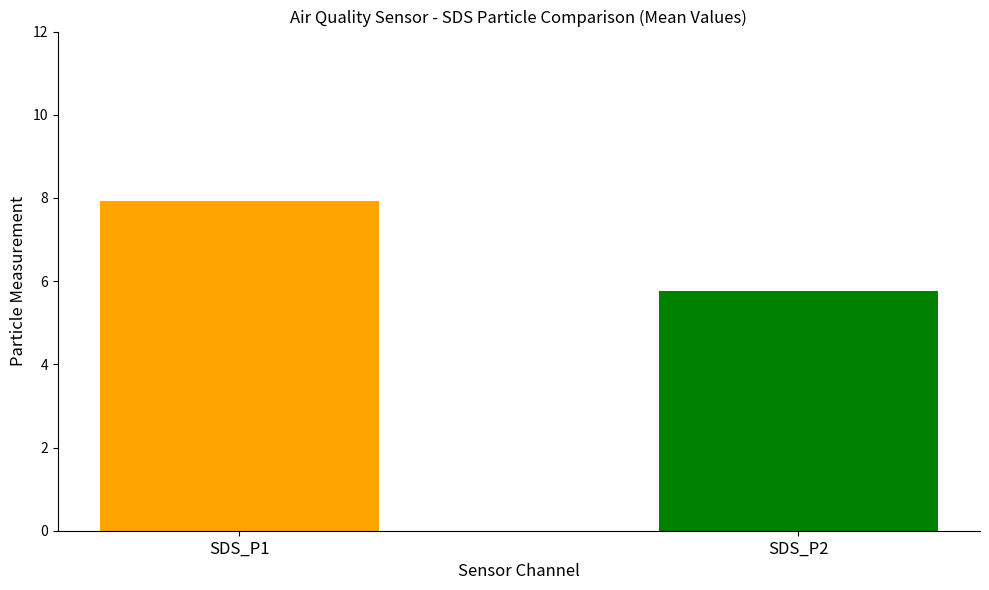

How many distinct data groups are displayed?

2